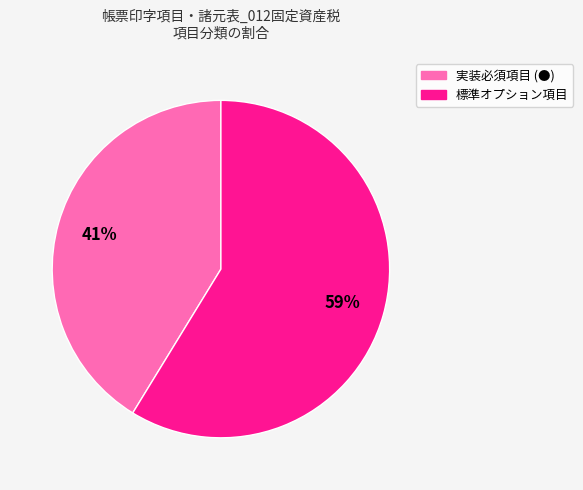

To the nearest percent, what portion does 実装必須項目 (●) represent?

41%